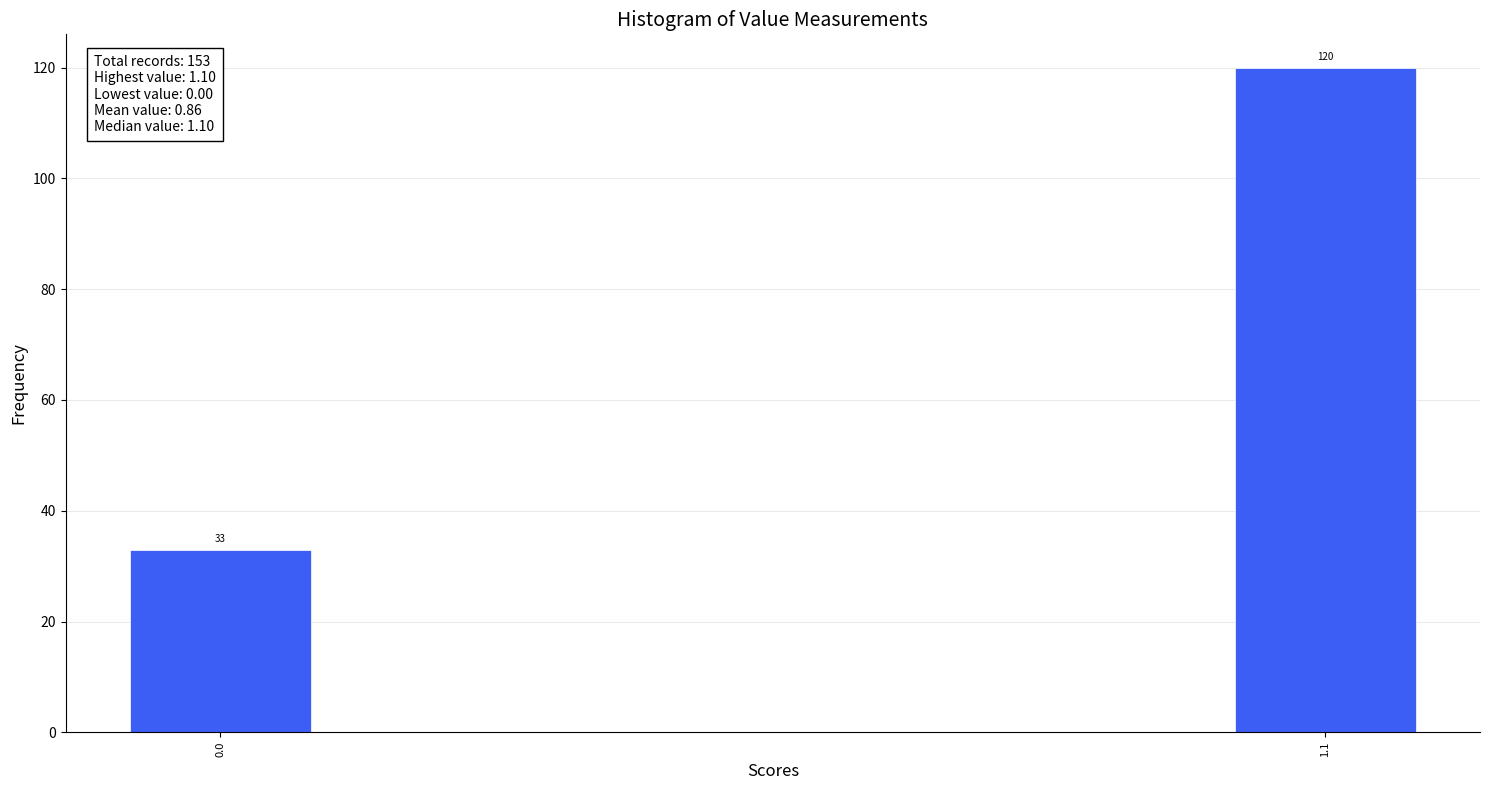

Reading left to right, extract all data points from this chart.

0.0=33	1.1=120